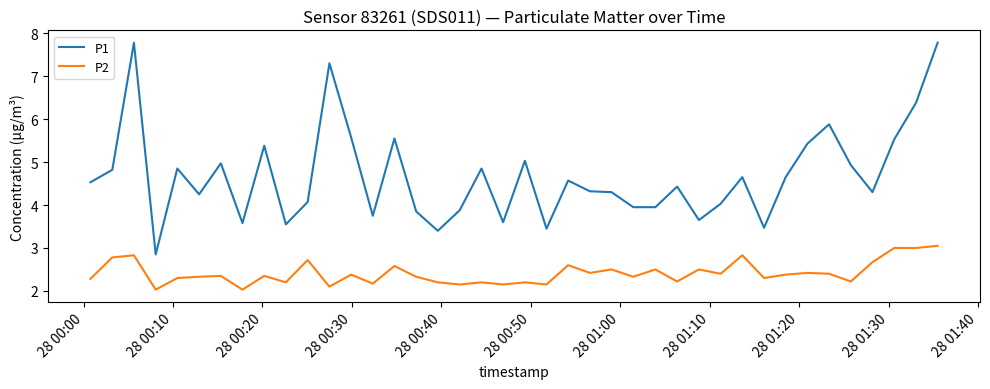

List the series in order of their peak value, lowest first.

P2, P1